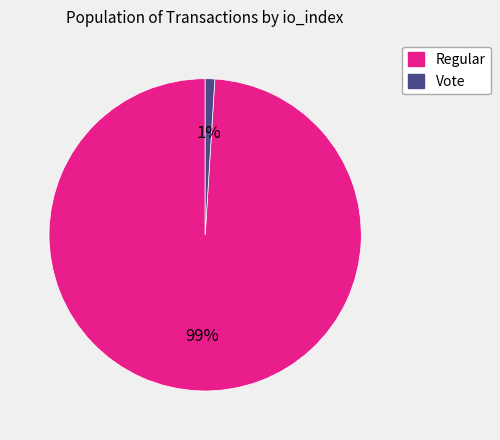

Is there any slice that represents more than half of the pie?

Yes